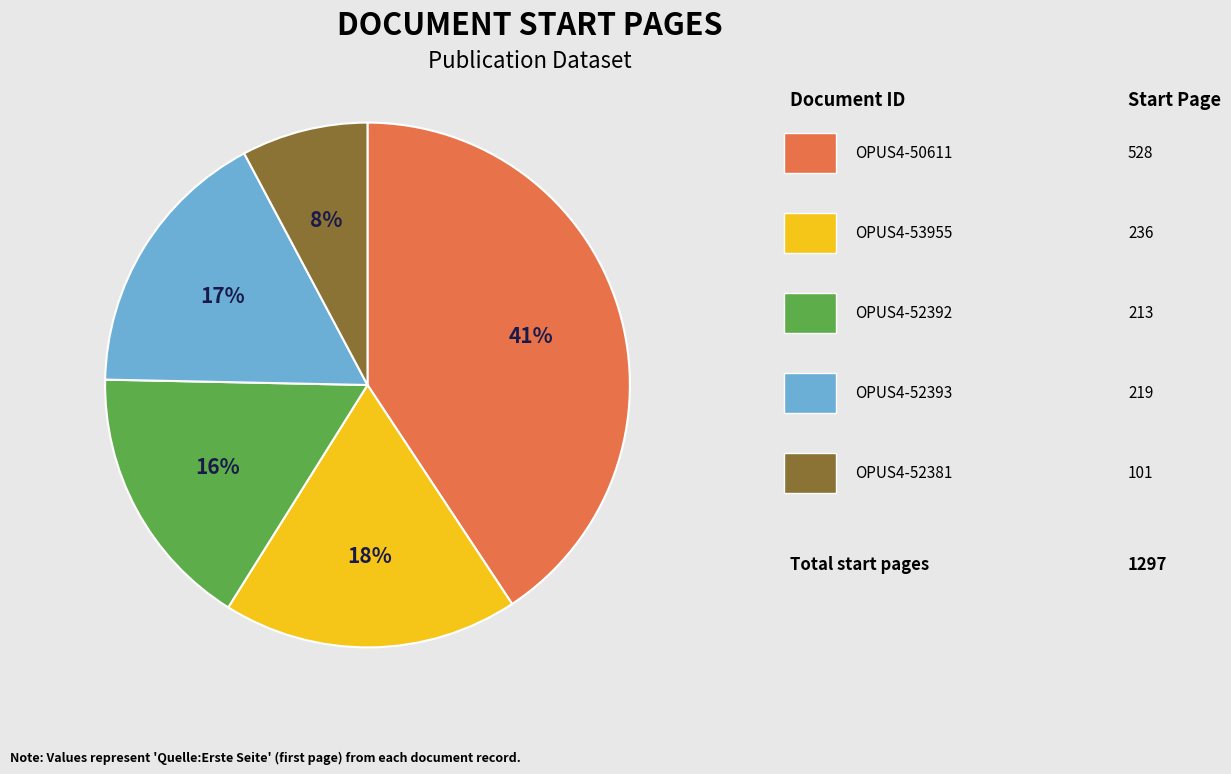

Does any single category account for the majority?

No